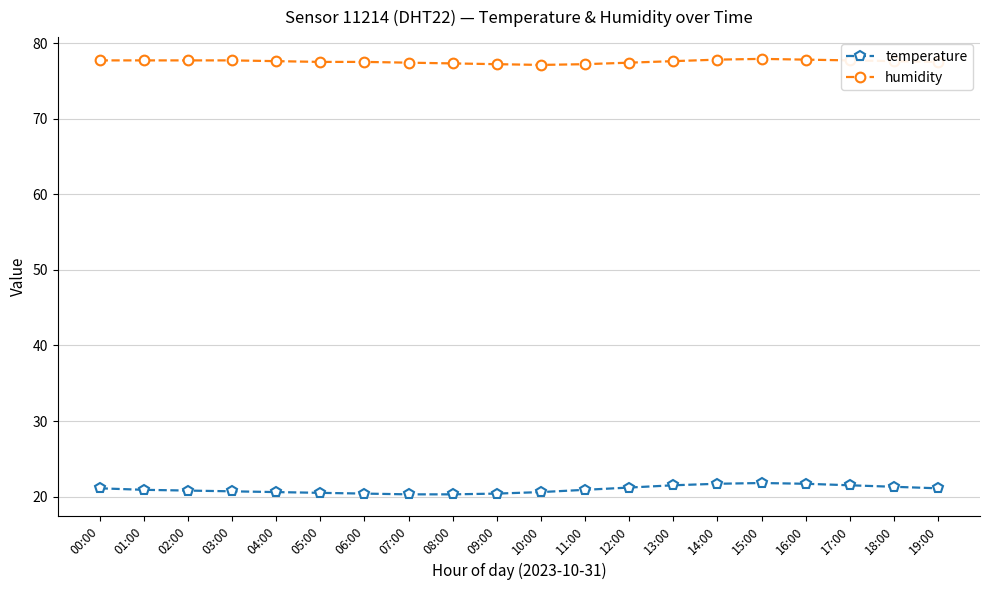

Which series has the widest spread of values?

temperature